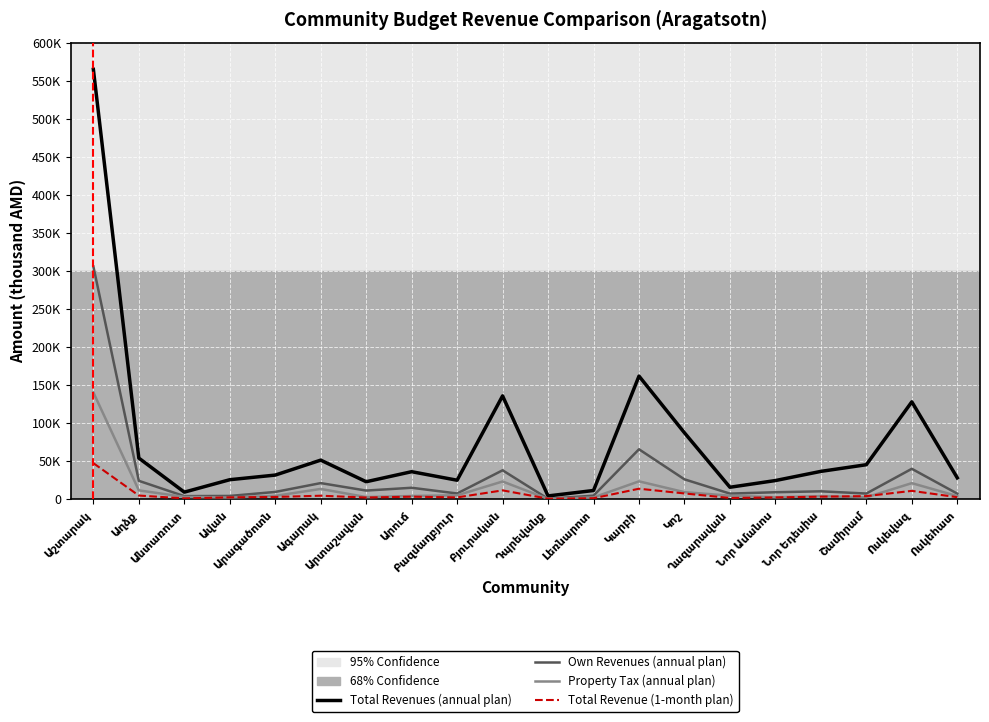

Is this an area chart (filled region under the line)?

No